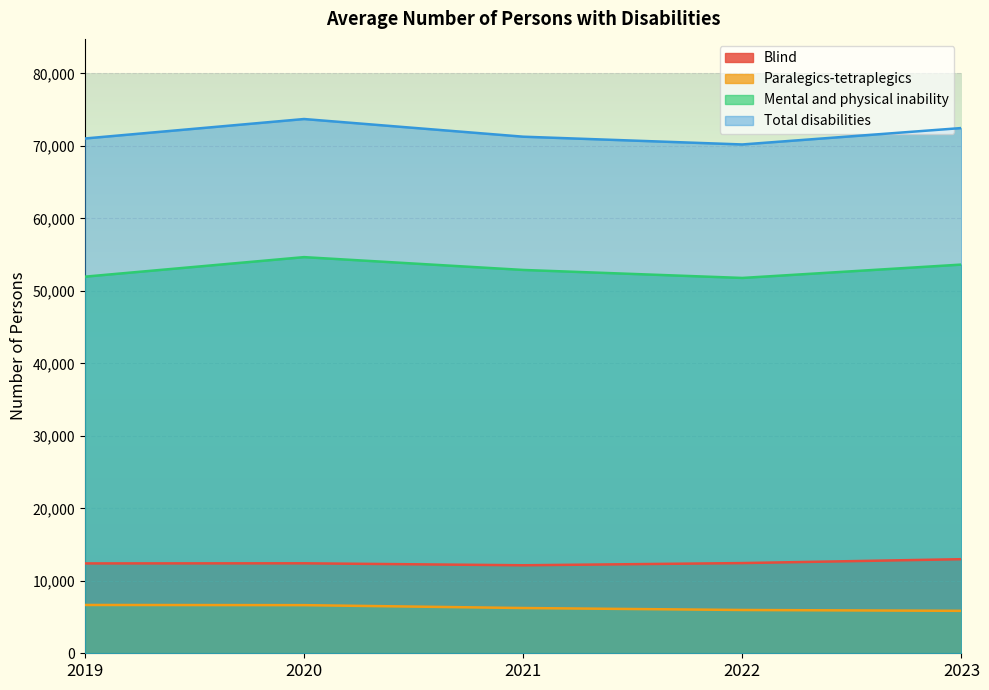

Which has a higher value, 2022 or 2020?

2022